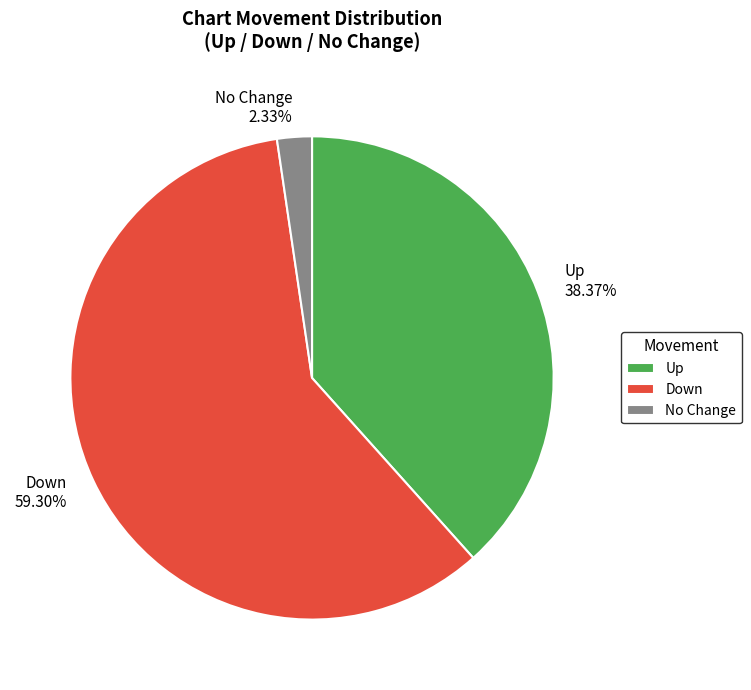

Is the sum of No Change 2.33% and Up 38.37% greater than half?

No